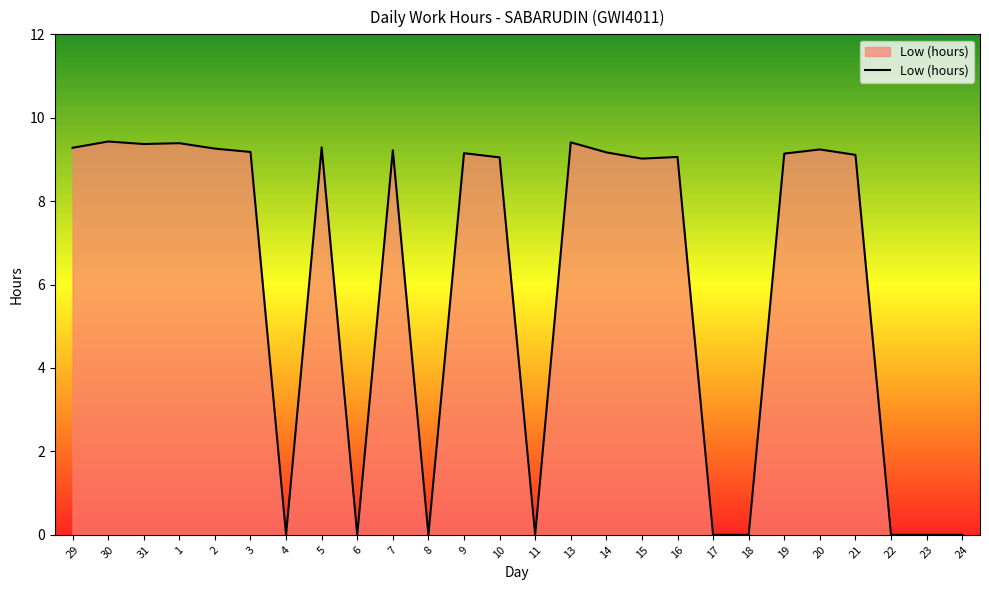

Where does the data first go above 9?

29